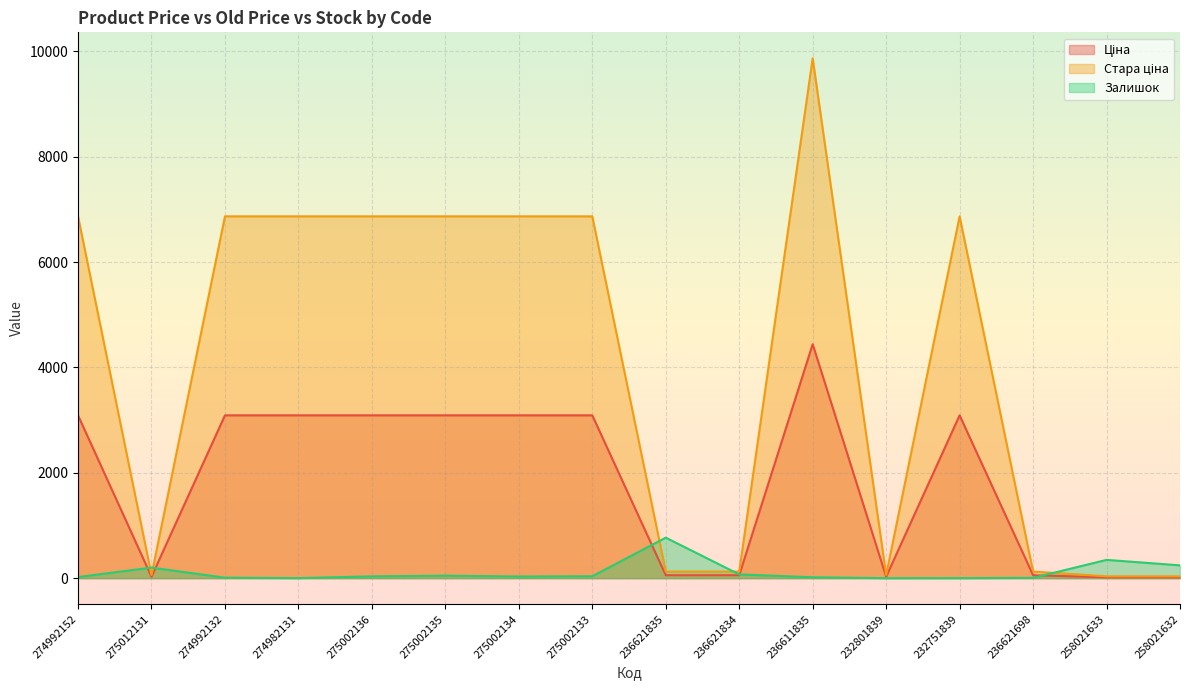

Reading left to right, extract all data points from this chart.

Ціна: 3091.2	27.0	3091.2	3091.2	3091.2	3091.2	3091.2	3091.2	56.0	56.0	4441.3	27.0	3091.2	56.0	15.6	15.6
Стара ціна: 6869.4	60.0	6869.4	6869.4	6869.4	6869.4	6869.4	6869.4	124.6	124.6	9869.6	60.0	6869.4	124.6	34.6	34.6
Залишок: 21.0	200.0	9.0	1.0	34.0	47.0	31.0	36.0	769.0	71.0	17.0	0.0	1.0	6.0	347.0	243.0